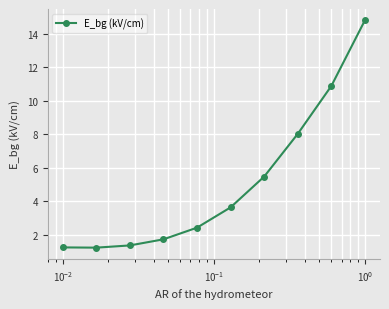

True or false: there are more than 2 points higher than both neighbors.

False